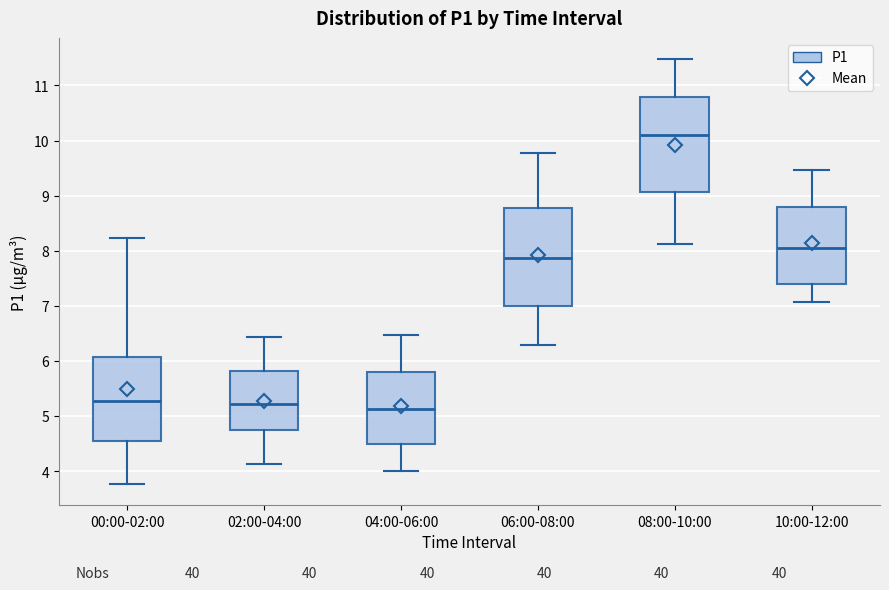

Reading left to right, transcribe this box plot: for each box, give where its median line is, the range the box spans, and where its two whiskers end, as read against the y-axis. The values are not printed on the chart, so give them approximately, as read against the axis.

00:00-02:00: median 5.3, box 4.6 to 6.1, whiskers 3.8 to 8.2
02:00-04:00: median 5.2, box 4.8 to 5.8, whiskers 4.1 to 6.4
04:00-06:00: median 5.1, box 4.5 to 5.8, whiskers 4.0 to 6.5
06:00-08:00: median 7.9, box 7.0 to 8.8, whiskers 6.3 to 9.8
08:00-10:00: median 10.1, box 9.1 to 10.8, whiskers 8.1 to 11.5
10:00-12:00: median 8.1, box 7.4 to 8.8, whiskers 7.1 to 9.5